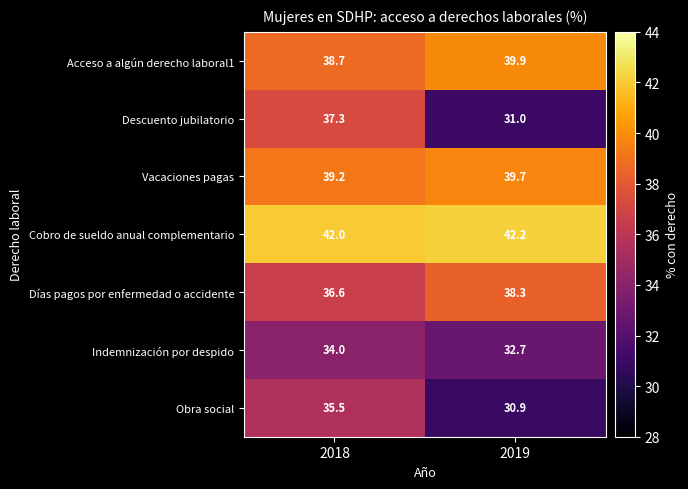

At which category is the sum across all series the highest?

2018